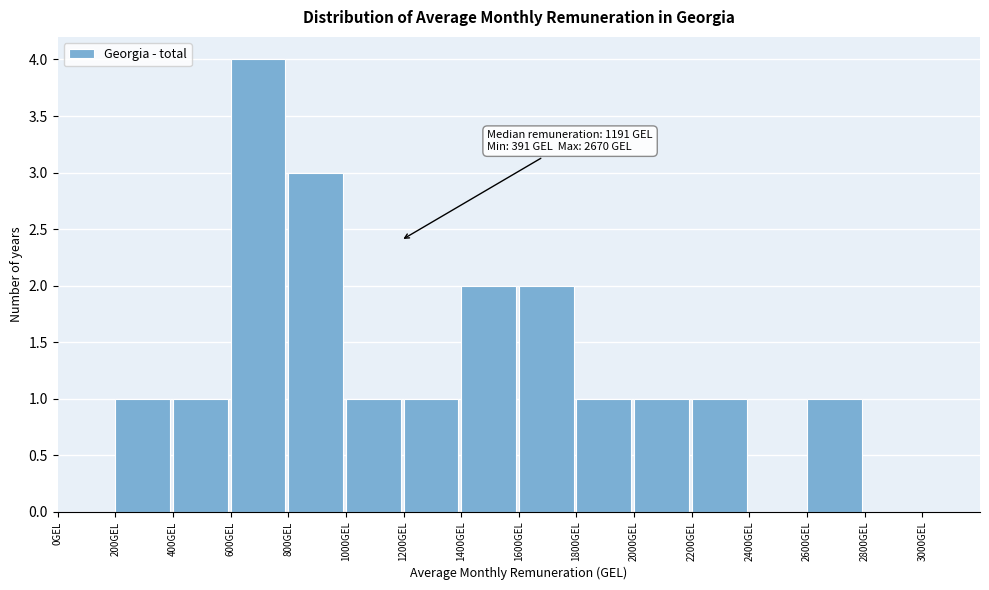

Which range on the x-axis has the tallest bar?

600 to 800